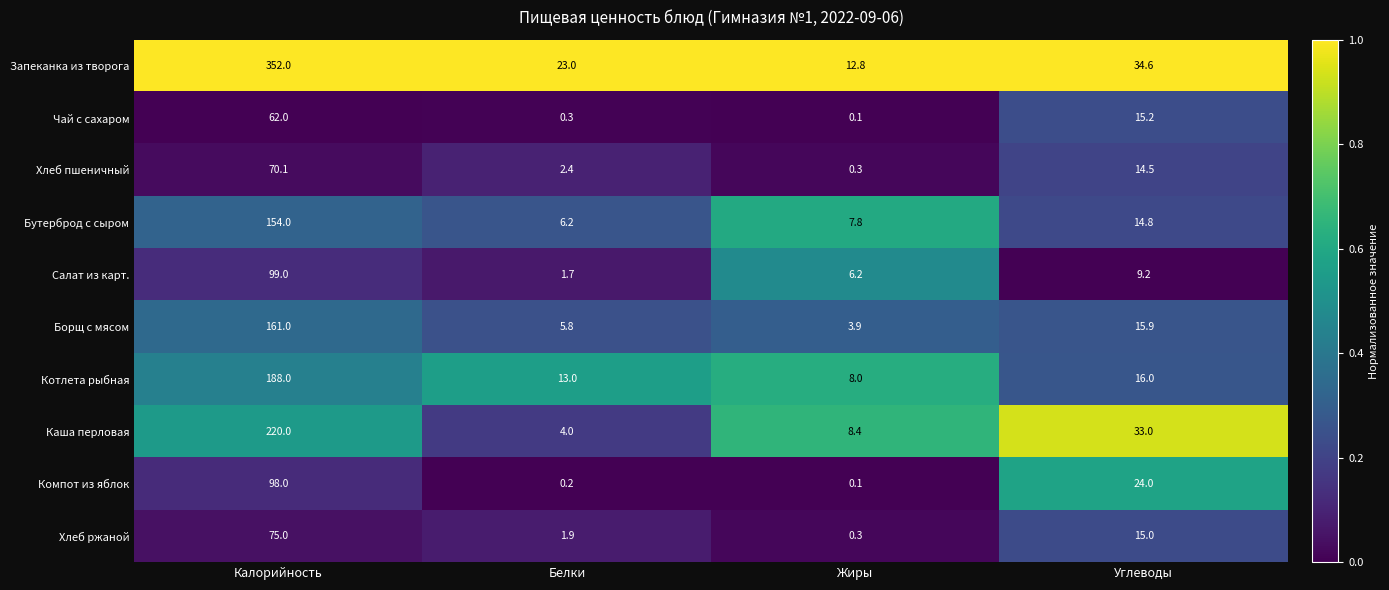

What is the sum of all Каша перловая values?

265.4